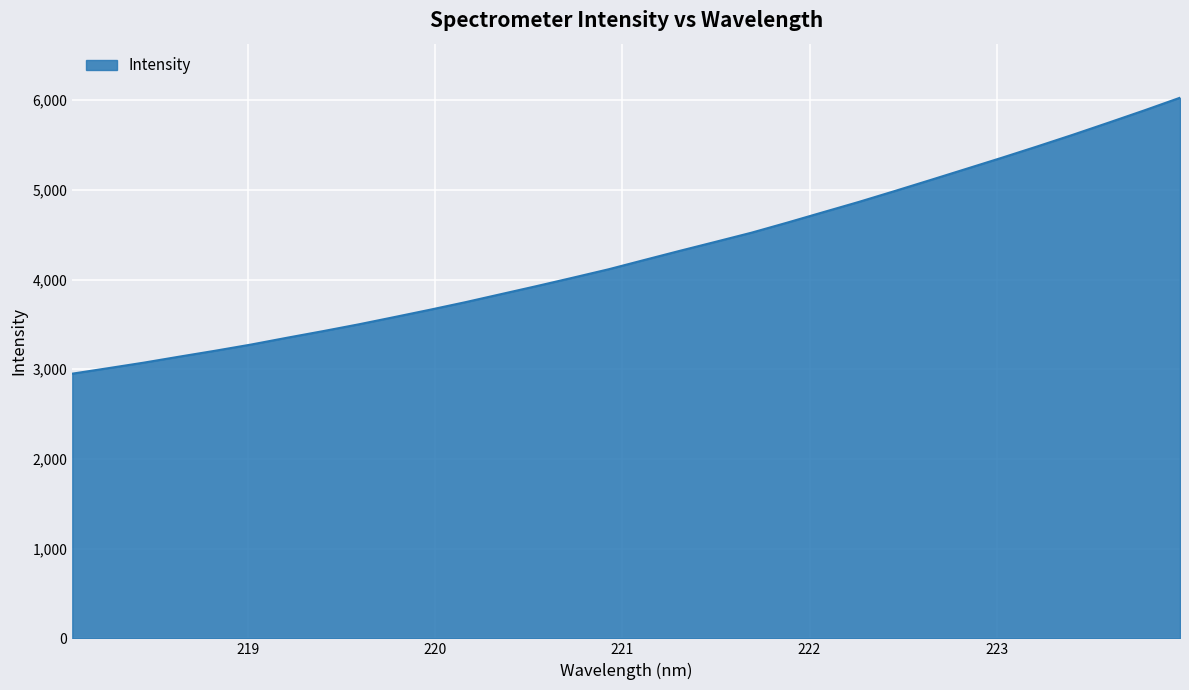

What is the difference between the maximum and minimum values?

3076.2